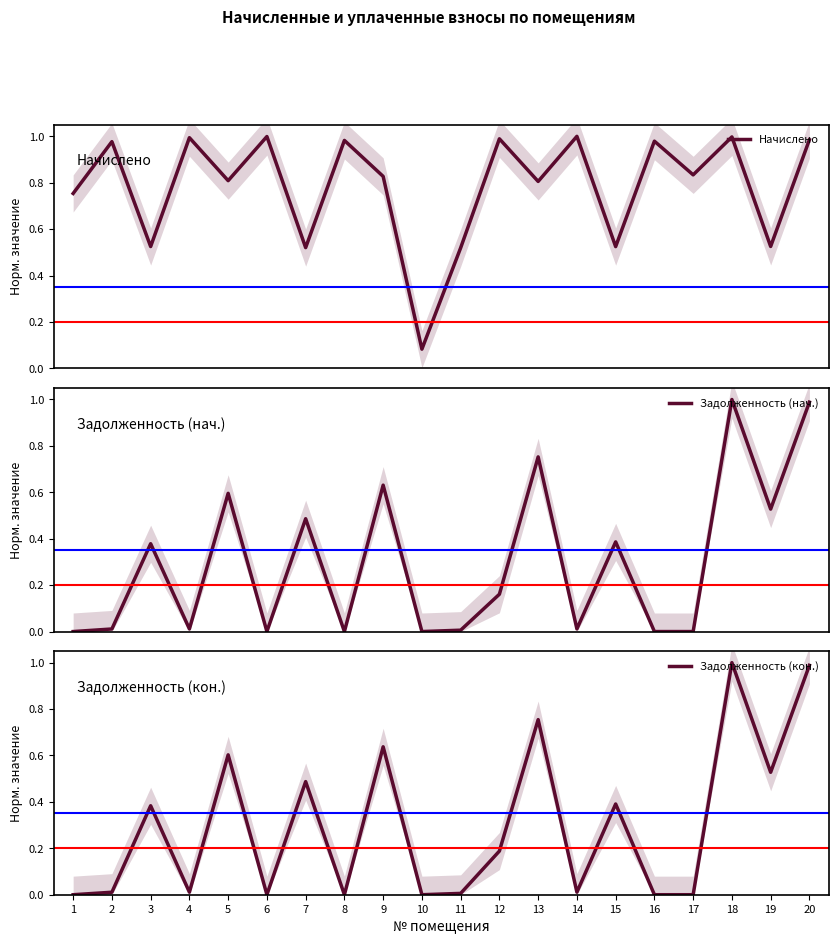

Which series has the widest spread of values?

задолженность нач (col_1)